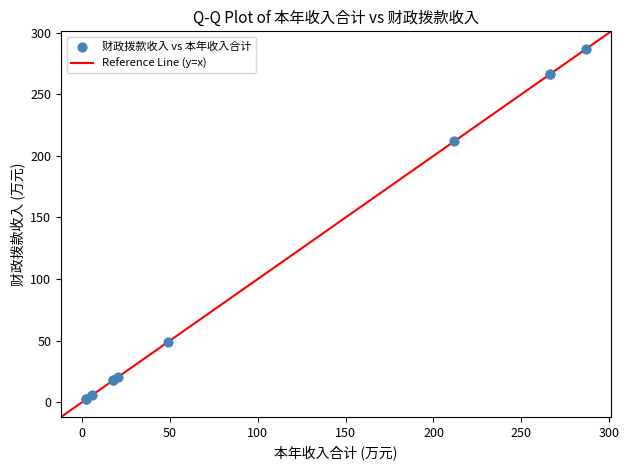

What Y value in the scatter plot is closest to 144?

211.8